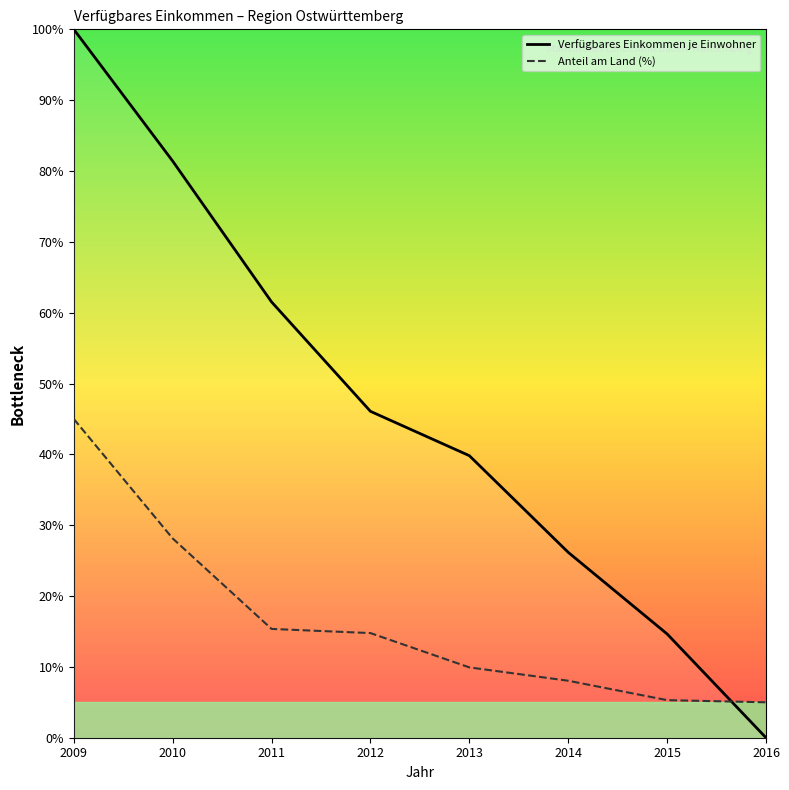

Is this an area chart (filled region under the line)?

No